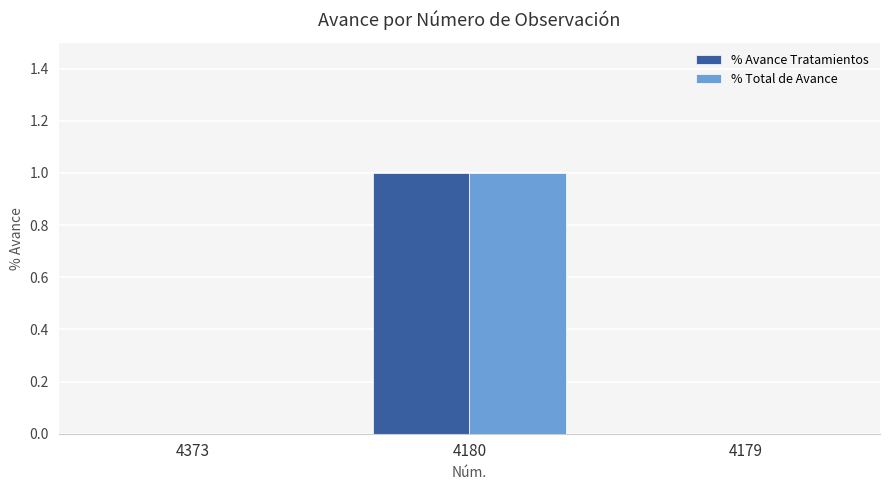

Reading right to left, list all the values displayed in this chart.

% Avance Tratamientos: 0	1	0
% Total de Avance: 0	1	0